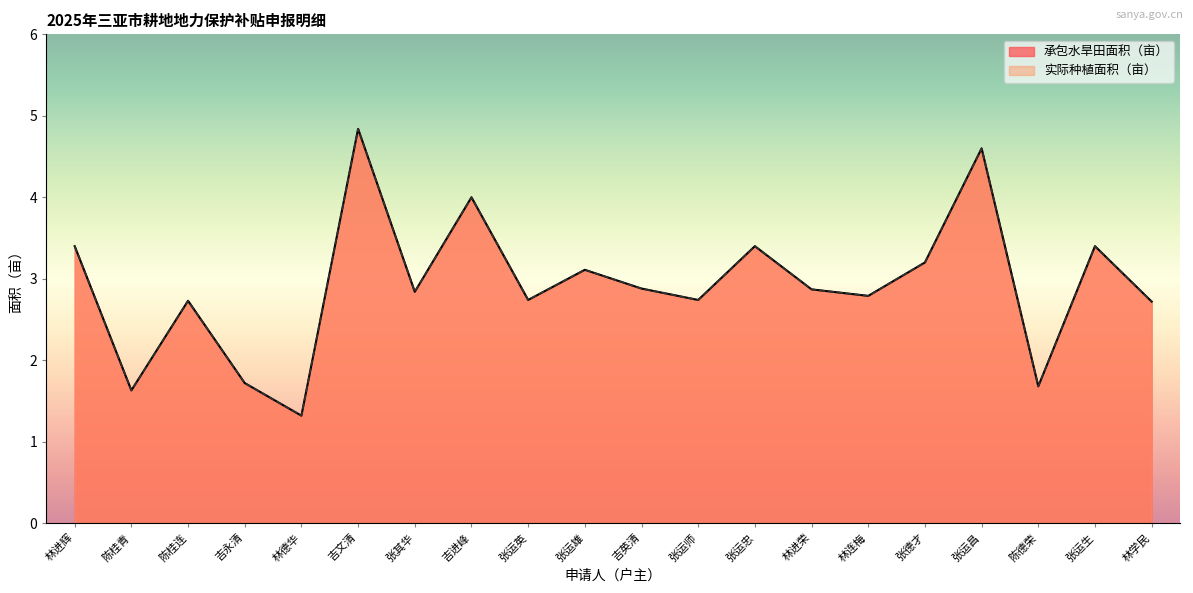

Between 吉英清 and 吉永清, which is larger?

吉英清